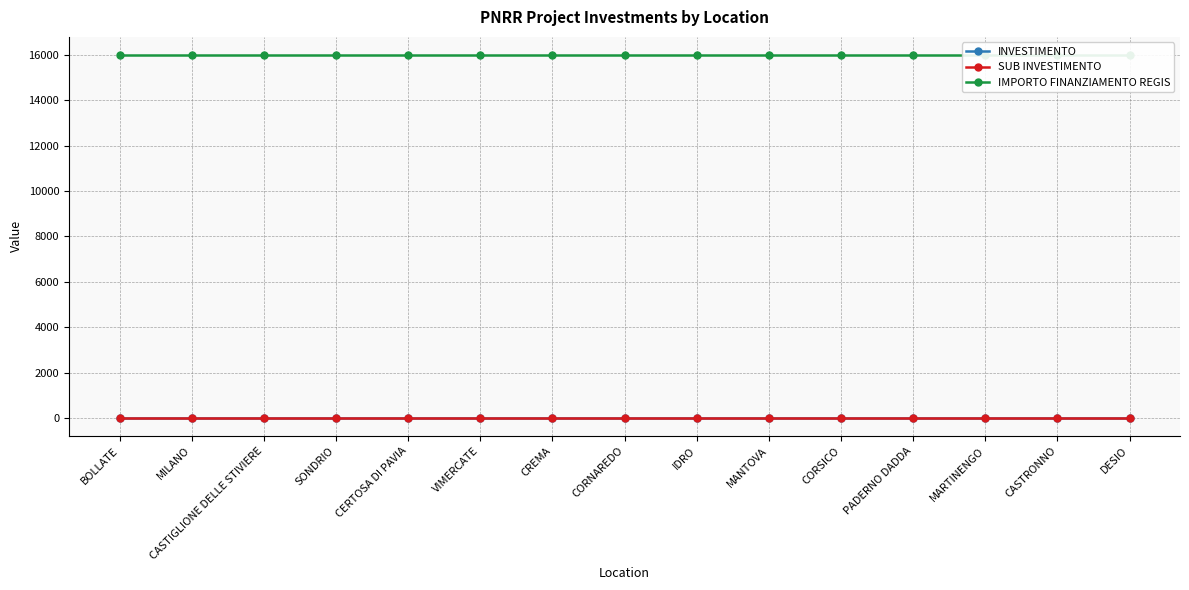

Reading left to right, what are all the values shown in this chart?

INVESTIMENTO: 3.2	3.2	3.2	3.2	3.2	3.2	3.2	3.2	3.2	3.2	3.2	3.2	3.2	3.2	3.2
SUB INVESTIMENTO: 3.2	3.2	3.2	3.2	3.2	3.2	3.2	3.2	3.2	3.2	3.2	3.2	3.2	3.2	3.2
IMPORTO FINANZIAMENTO REGIS: 16000.0	16000.0	16000.0	16000.0	16000.0	16000.0	16000.0	16000.0	16000.0	16000.0	16000.0	16000.0	16000.0	16000.0	16000.0